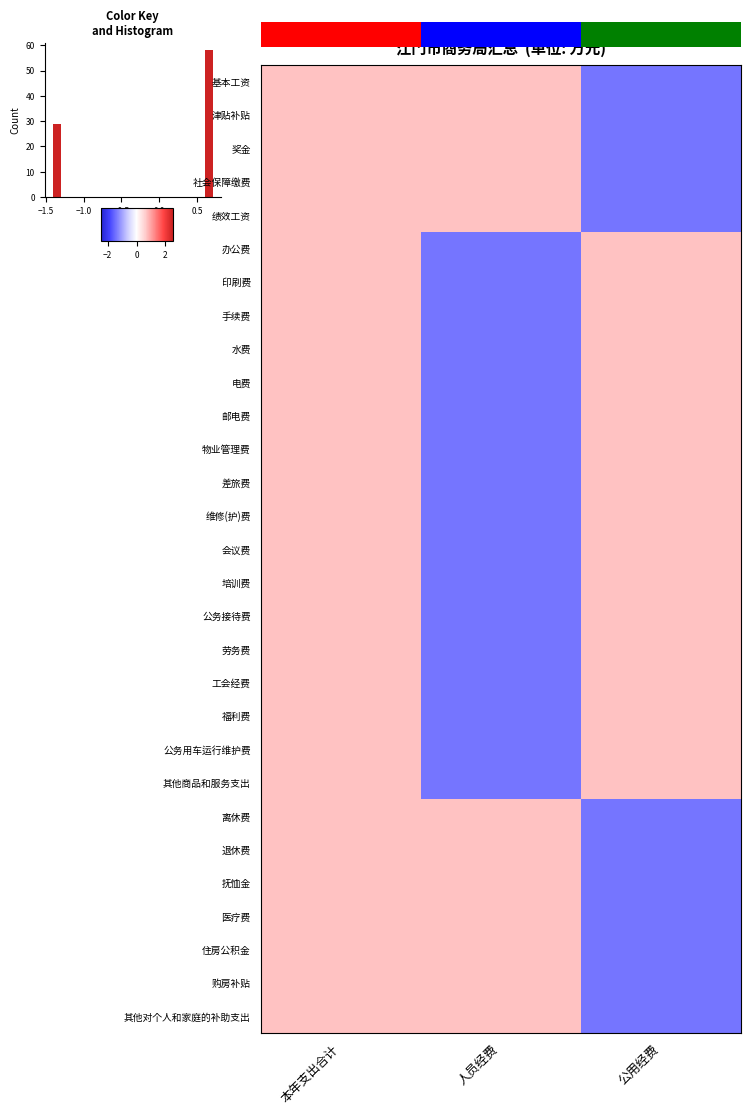

What is the spread (max minus min) of values at 人员经费?

2.1